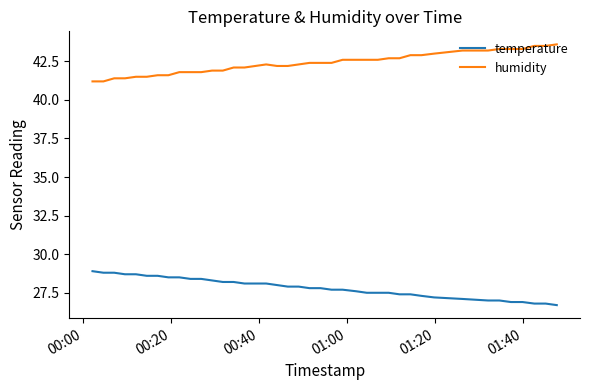

Which series has the largest total across all categories?

humidity